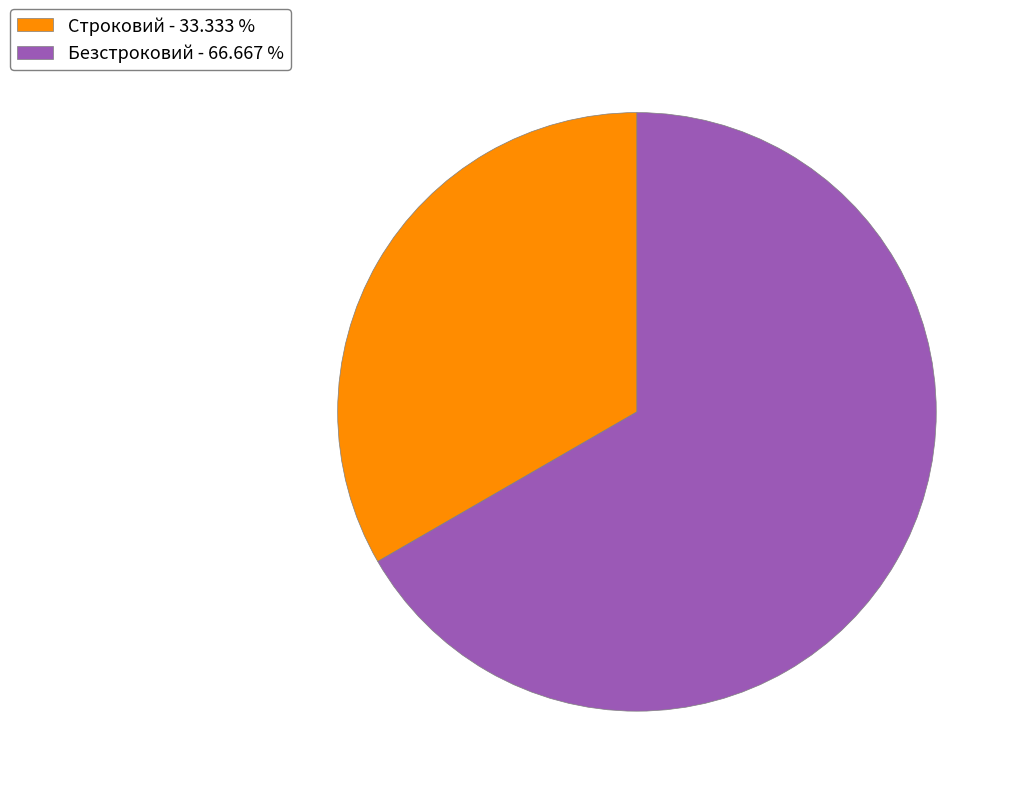

Does Безстроковий represent more than half of the total?

Yes